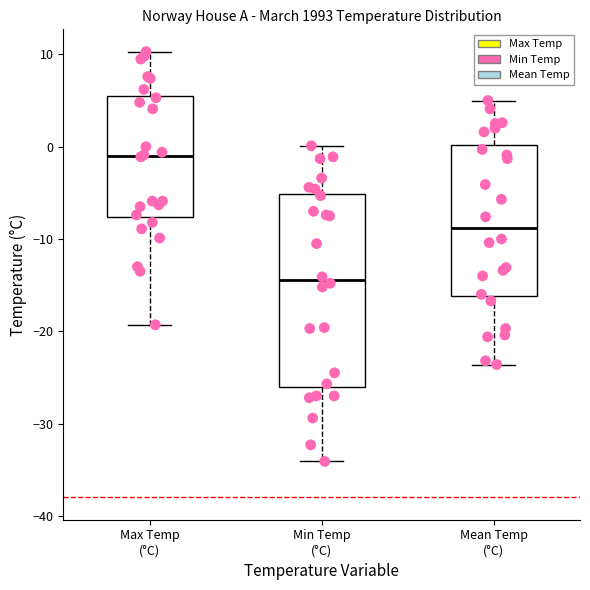

Reading left to right, transcribe this box plot: for each box, give where its median line is, the range the box spans, and where its two whiskers end, as read against the y-axis. The values are not printed on the chart, so give them approximately, as read against the axis.

Max Temp (°C): median -1, box -8 to 6, whiskers -19 to 10
Min Temp (°C): median -14, box -26 to -5, whiskers -34 to 0
Mean Temp (°C): median -9, box -16 to 0, whiskers -24 to 5